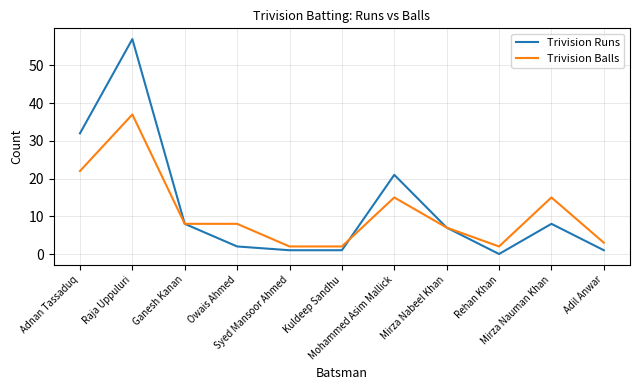

List the series in order of their peak value, highest first.

Trivision Runs, Trivision Balls